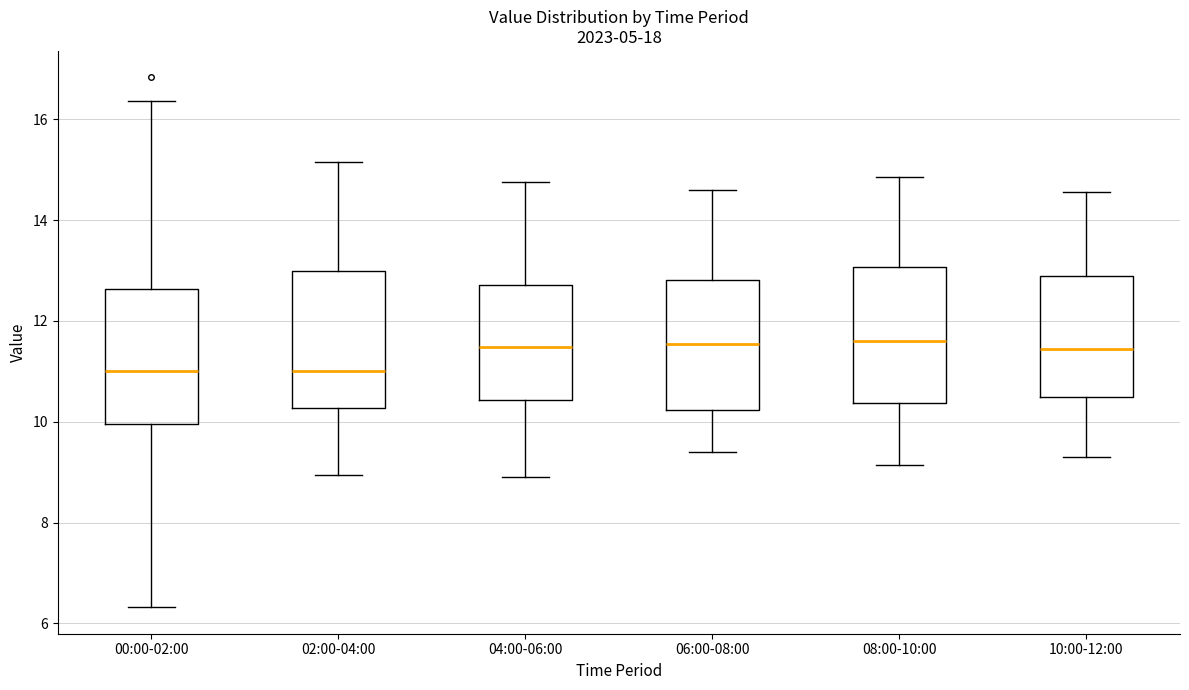

Reading left to right, read every box against the y-axis: the position of its median line, the range the box covers, and the ends of its whiskers. The values are not printed on the chart, so give them approximately, as read against the axis.

00:00-02:00: median 11.0, box 10.0 to 12.6, whiskers 6.4 to 16.4
02:00-04:00: median 11.0, box 10.2 to 13.0, whiskers 9.0 to 15.2
04:00-06:00: median 11.4, box 10.4 to 12.8, whiskers 9.0 to 14.8
06:00-08:00: median 11.6, box 10.2 to 12.8, whiskers 9.4 to 14.6
08:00-10:00: median 11.6, box 10.4 to 13.0, whiskers 9.2 to 14.8
10:00-12:00: median 11.4, box 10.4 to 13.0, whiskers 9.4 to 14.6